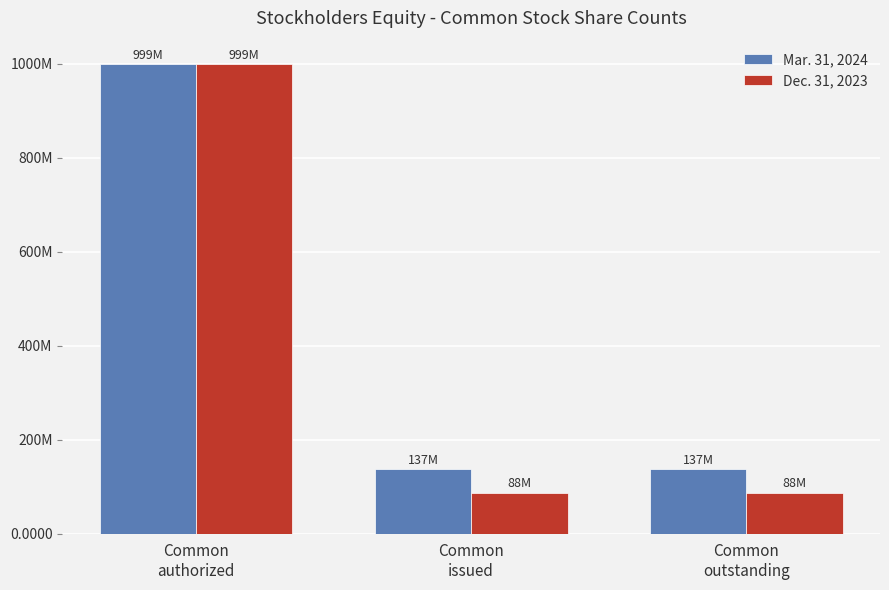

Does the chart contain stacked bars?

No